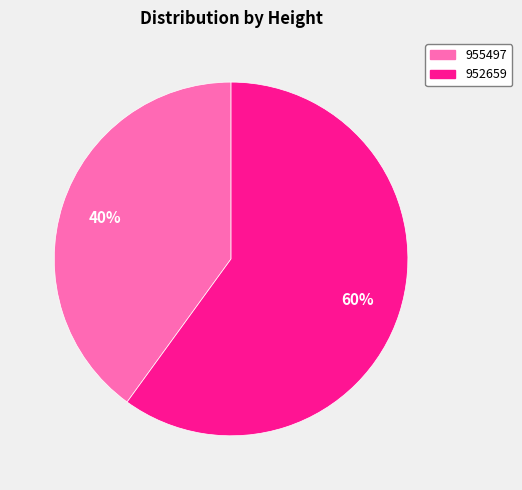

Does any single category account for the majority?

Yes